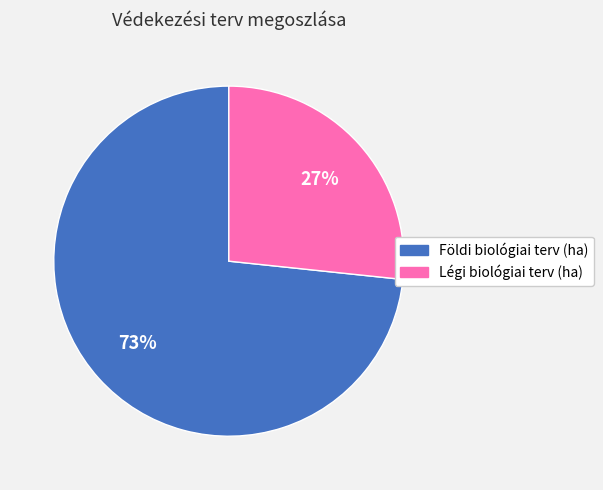

Which slice is the largest?

Földi biológiai terv (ha)